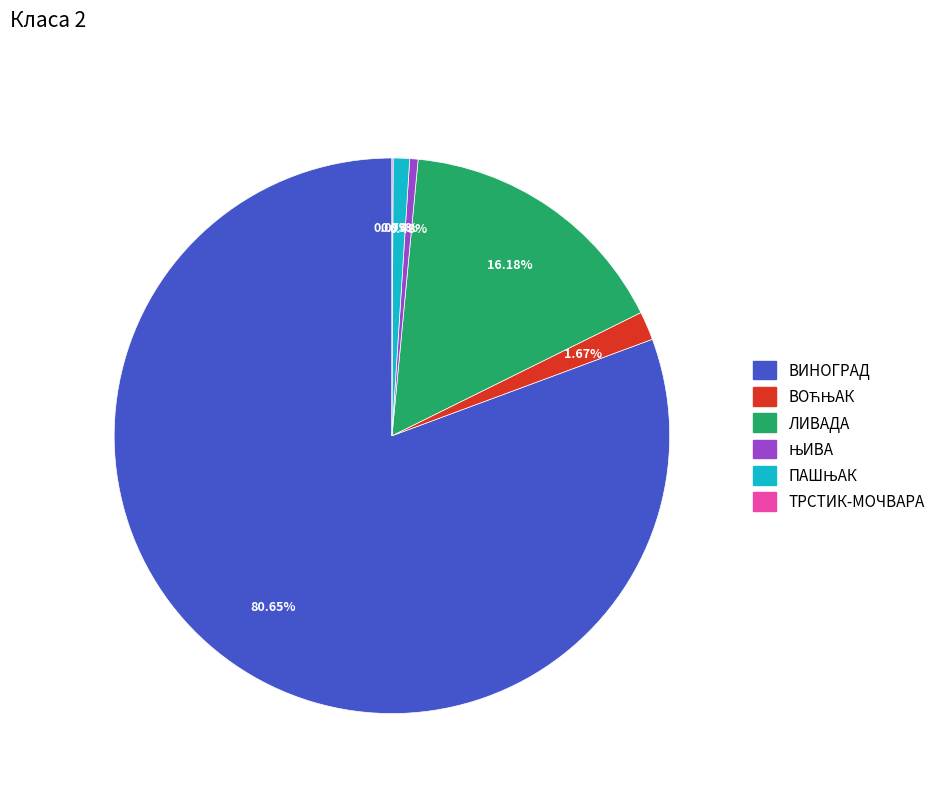

Which category has the biggest portion of the pie?

ВИНОГРАД